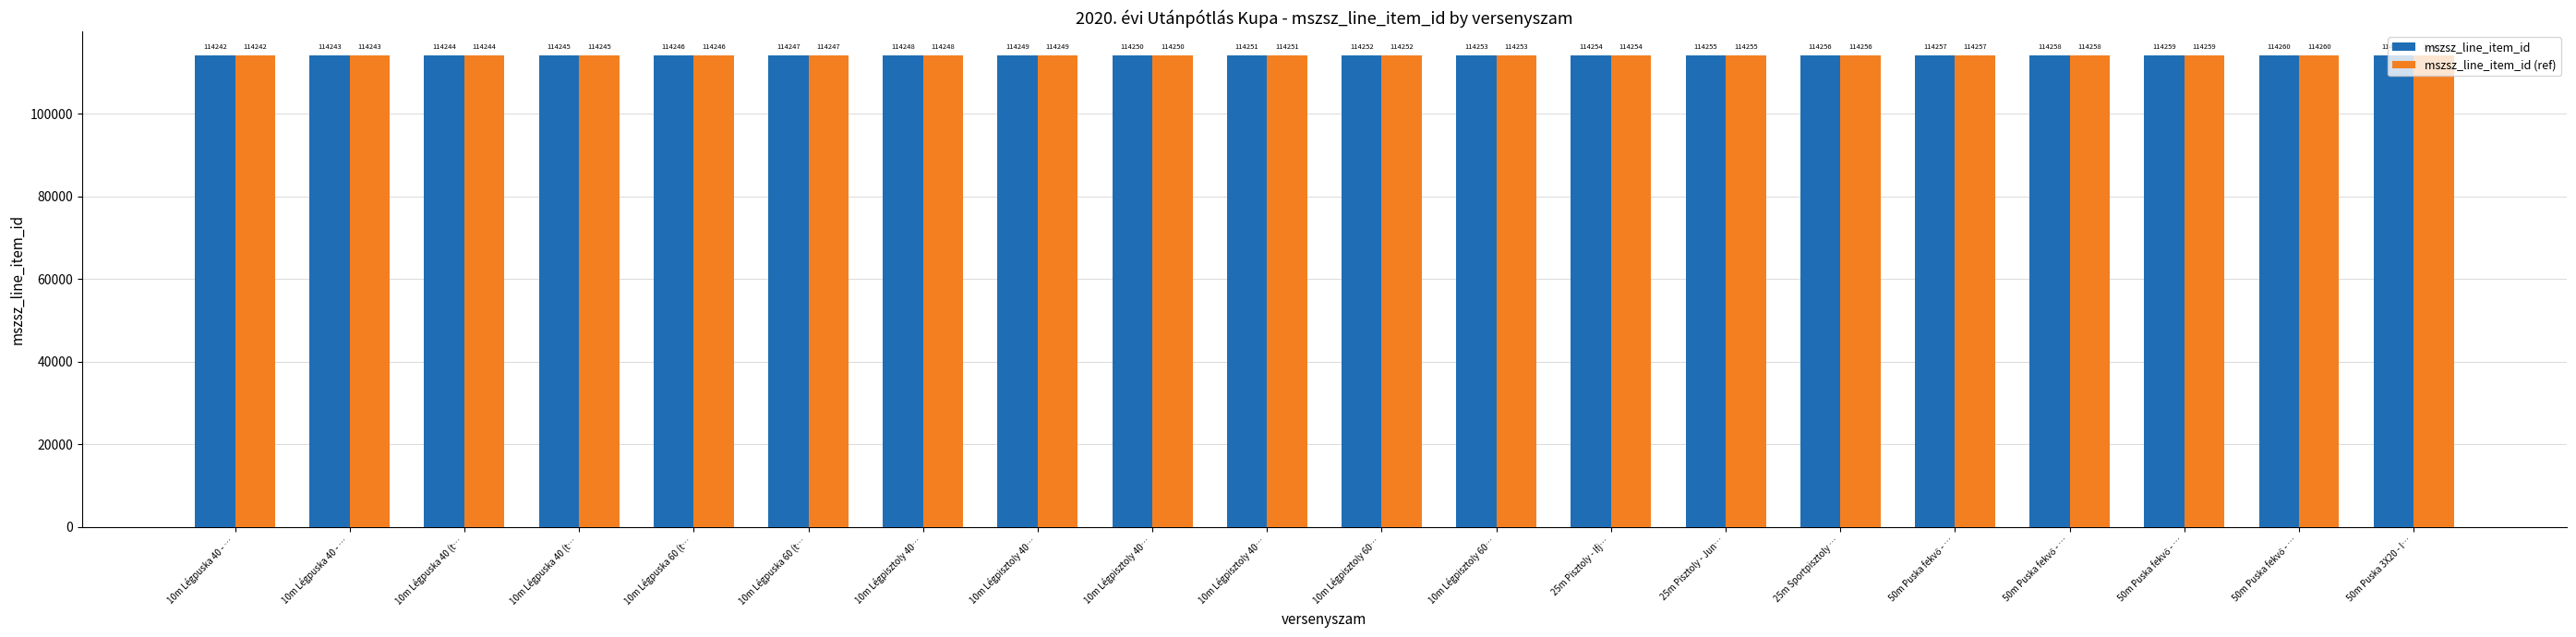

At which label does mszsz_line_item_id (ref) first exceed 114252?

10m Légpisztoly 60…